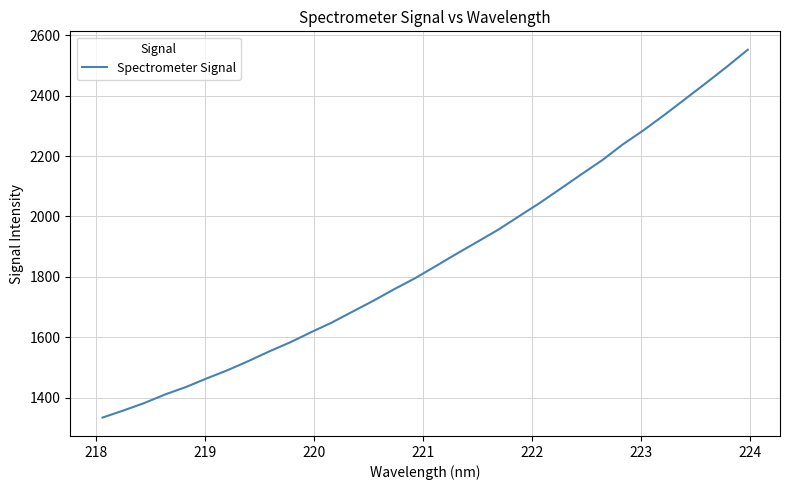

What is the smallest value displayed?

1333.7